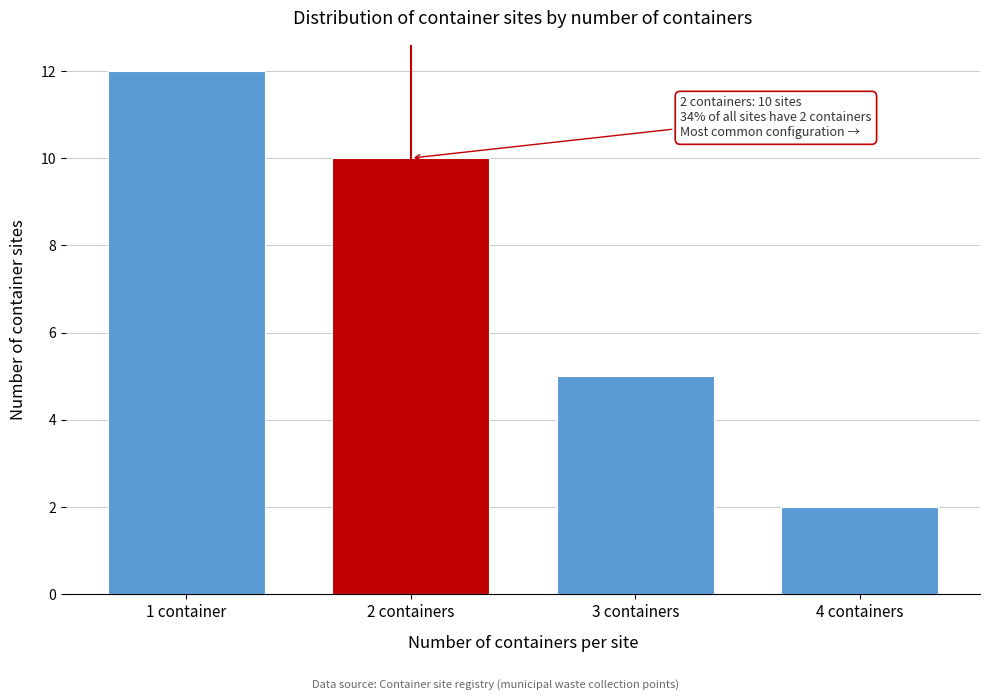

Reading left to right, what are all the values shown in this chart?

12	10	5	2